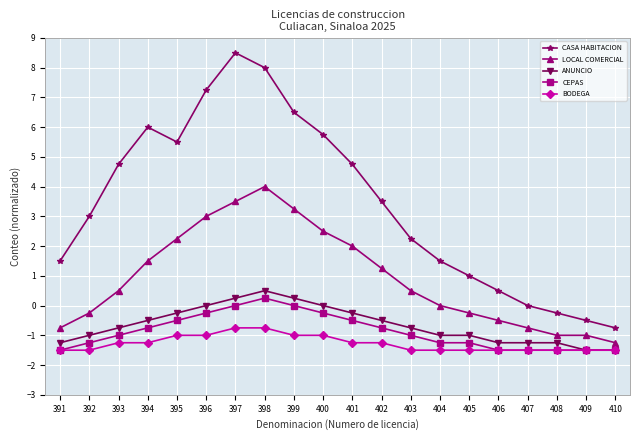

Which series changed the most between 391 and 400?

CASA HABITACION